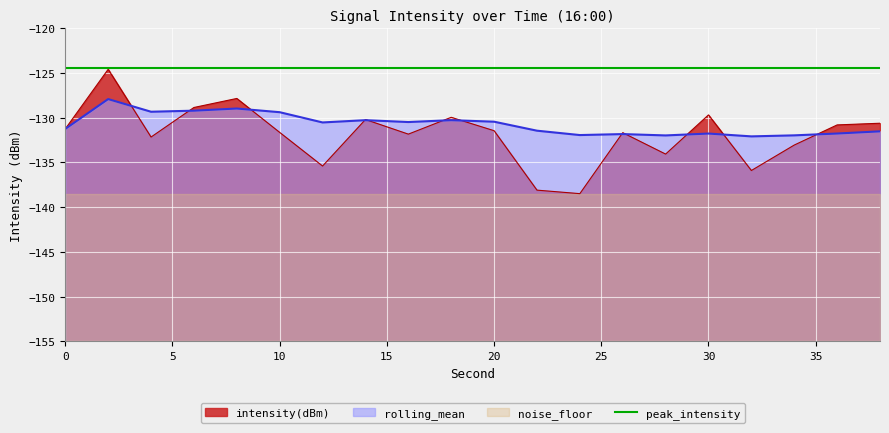

Reading left to right, transcribe all the data shown in this chart.

intensity(dBm): -131.2	-124.6	-132.2	-128.8	-127.8	-131.6	-135.4	-130.2	-131.8	-129.9	-131.4	-138.1	-138.5	-131.7	-134.1	-129.7	-135.9	-133.0	-130.8	-130.6
rolling_mean: -131.2	-127.9	-129.3	-129.2	-129.0	-129.4	-130.5	-130.3	-130.5	-130.3	-130.4	-131.4	-131.9	-131.8	-132.0	-131.8	-132.1	-132.0	-131.8	-131.5